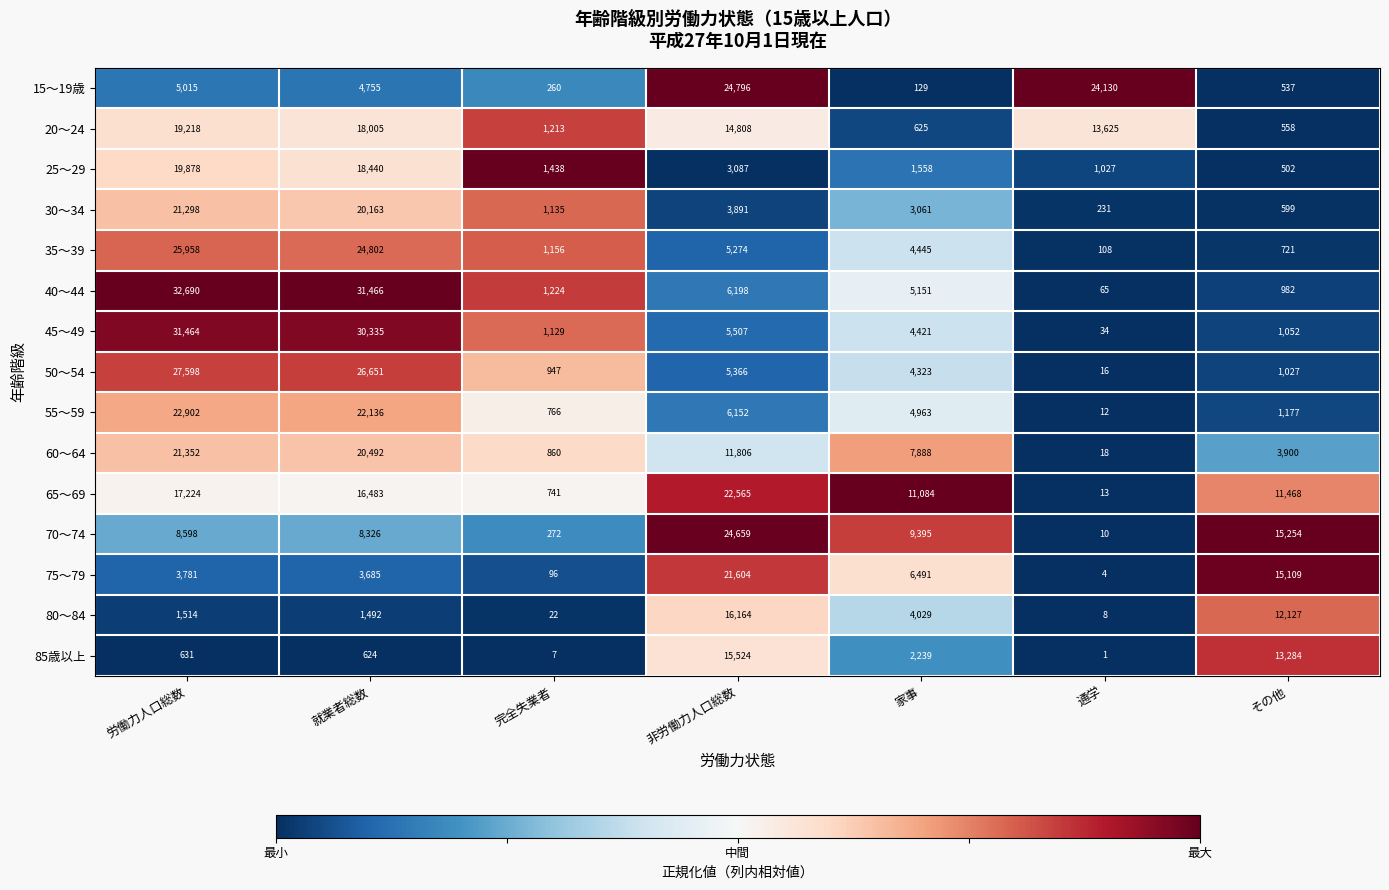

What is the sum of the 50～54 values at 非労働力人口総数 and 家事?

9689